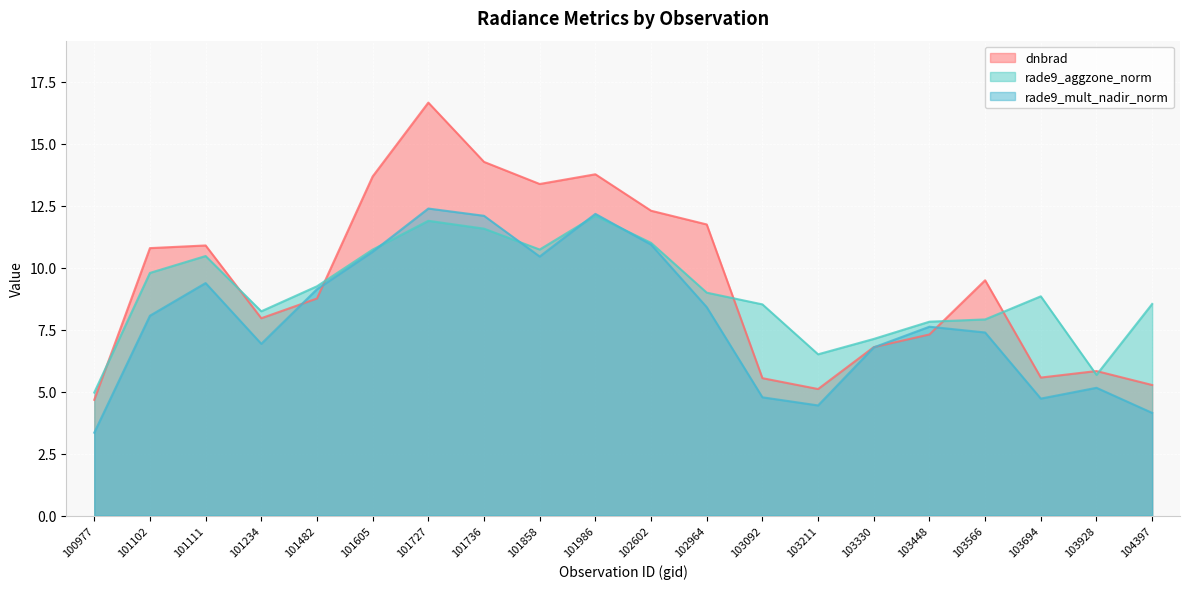

What is the total value across all series at 101102?

28.6